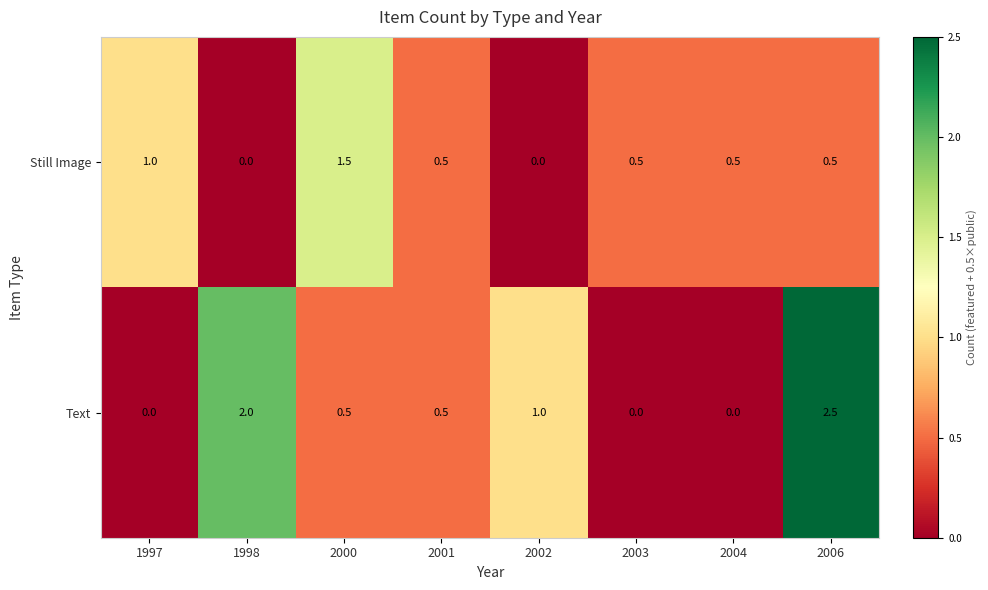

Where is Text nearest to the value 1?

2002